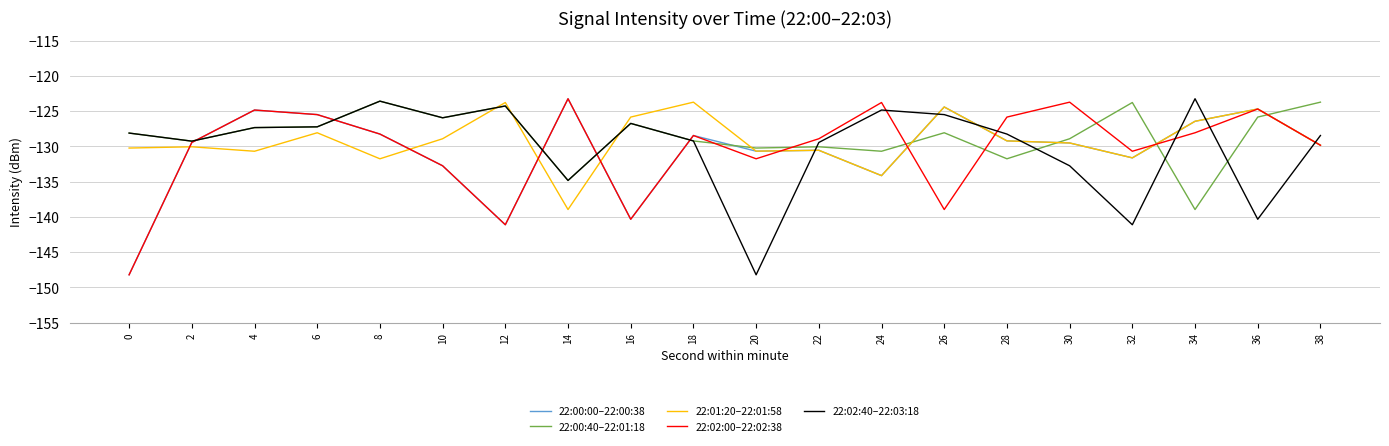

The value of 22:01:20–22:01:58 at 4 is -130.7. True or false?

True